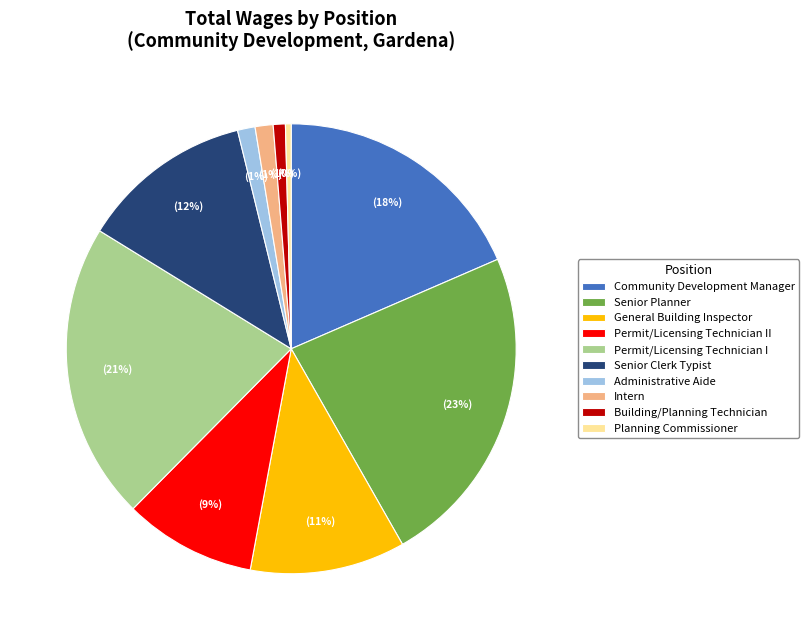

To the nearest percent, what is the combined percentage of General Building Inspector and Administrative Aide?

12%